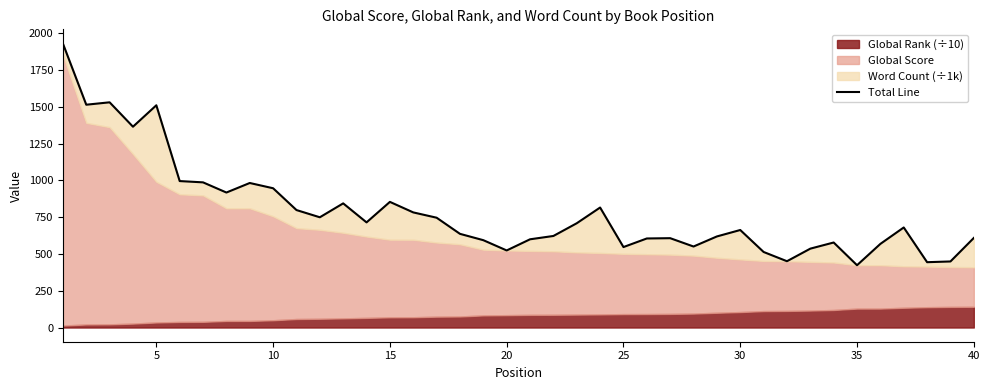

The chart shows a value of 1191.8 at 15. True or false?

False